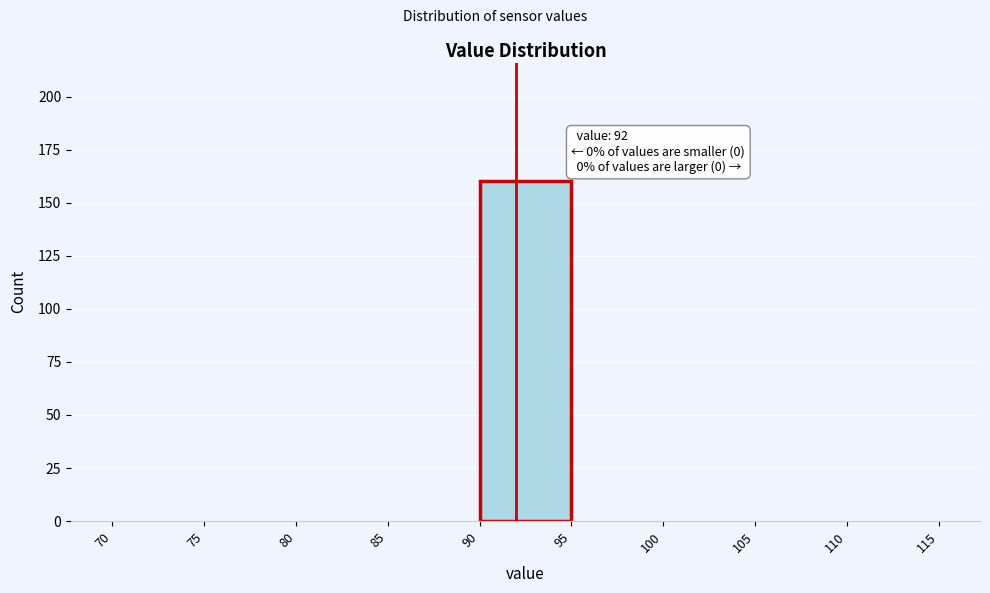

Which range on the x-axis has the tallest bar?

90 to 95